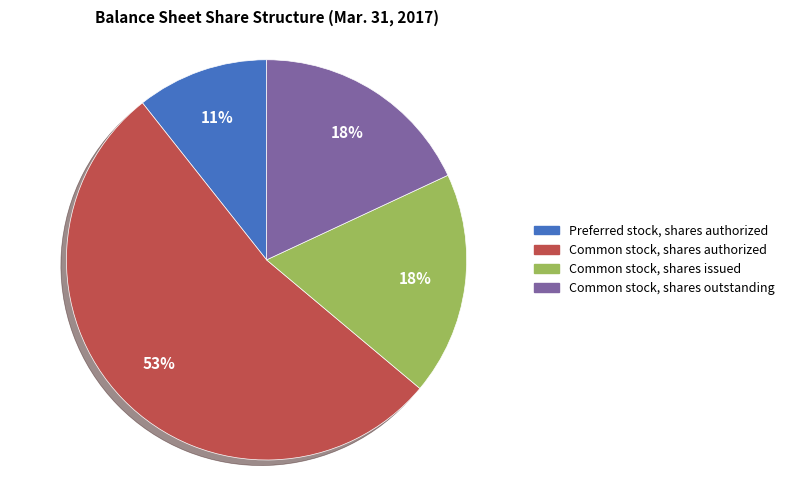

To the nearest percent, what is the average slice percentage?

25%